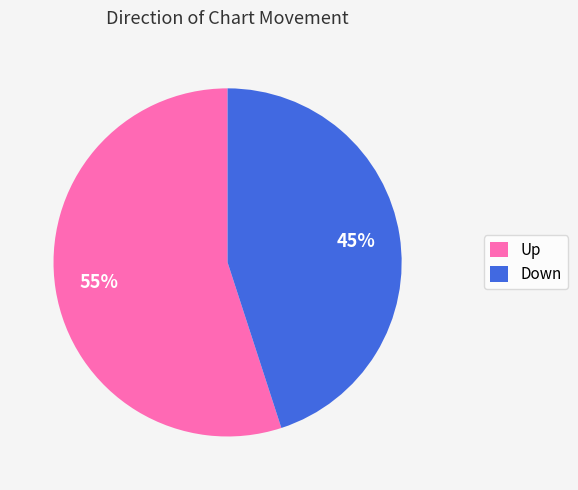

How many segments does this pie chart have?

2